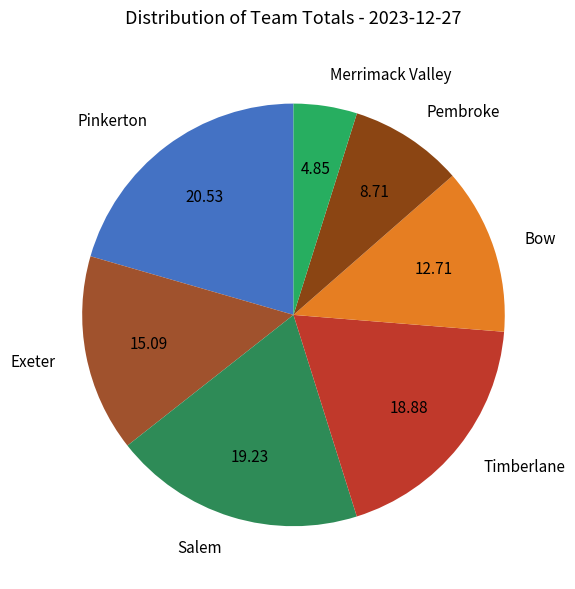

Which has a higher value, Merrimack Valley or Salem?

Salem